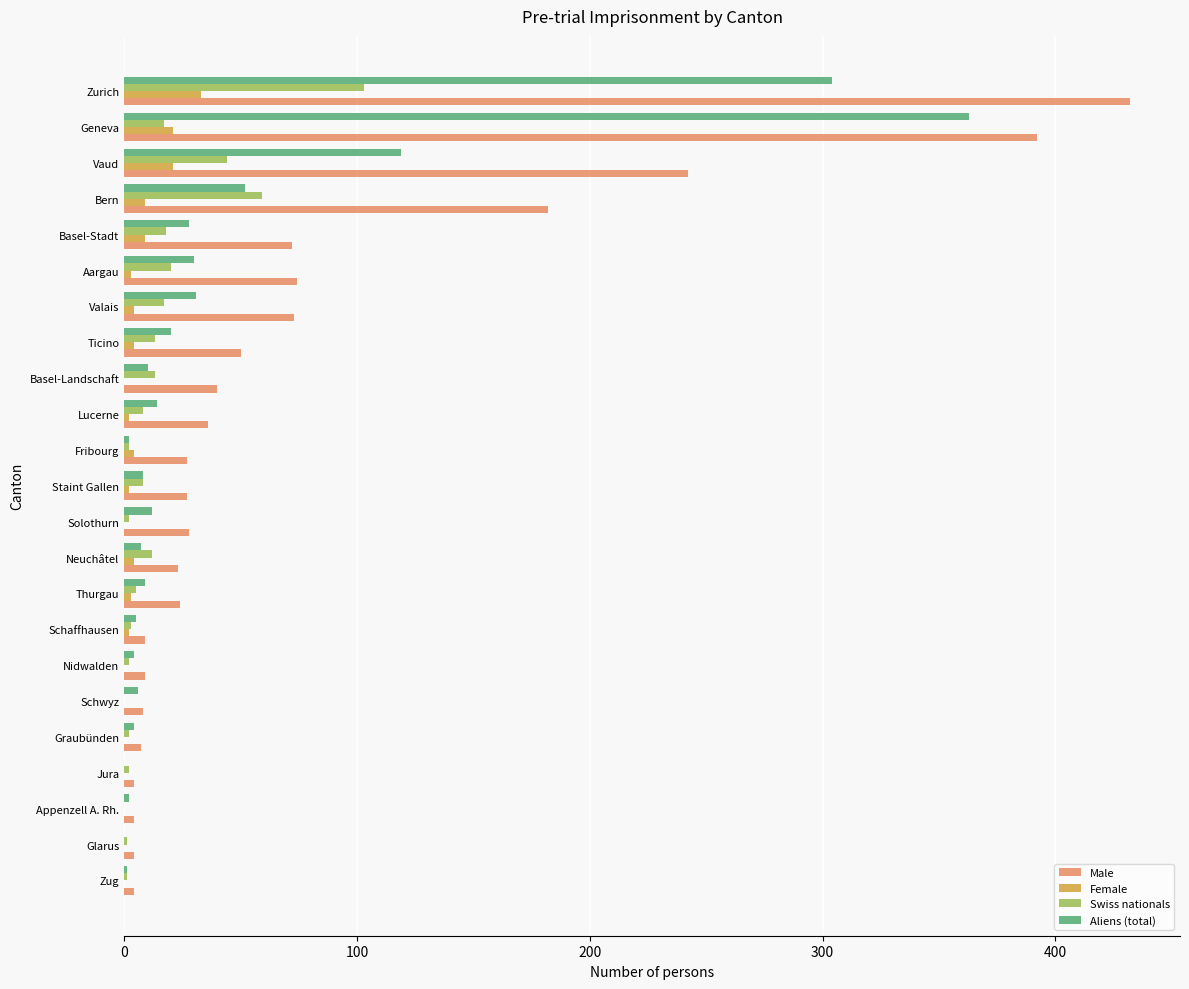

What is the sum of all Swiss nationals values?

352